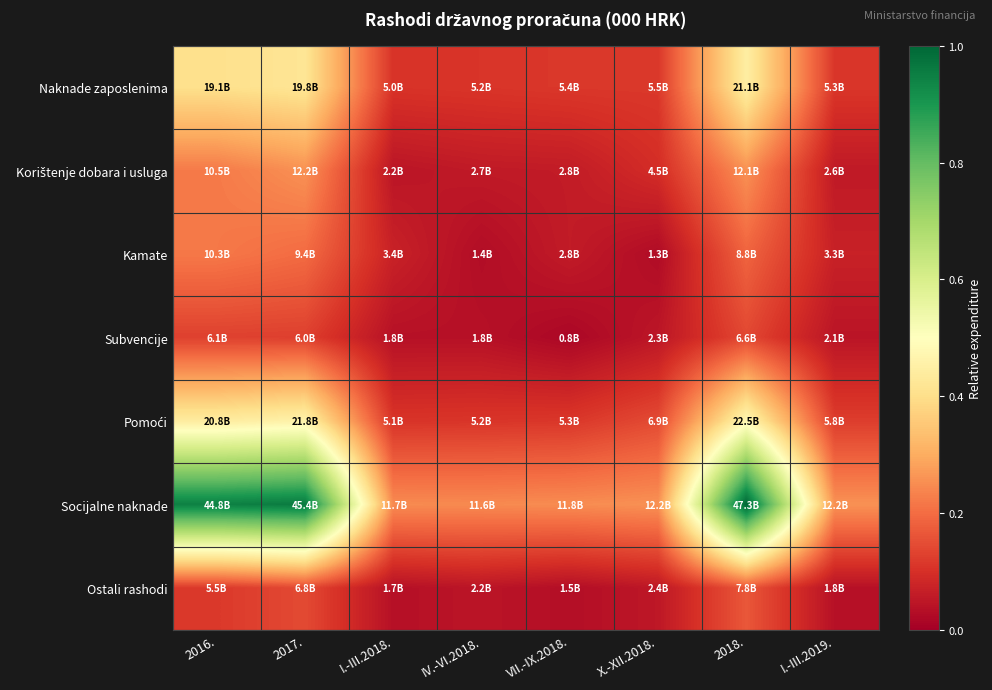

Which label corresponds to the largest value in the chart?

2018.